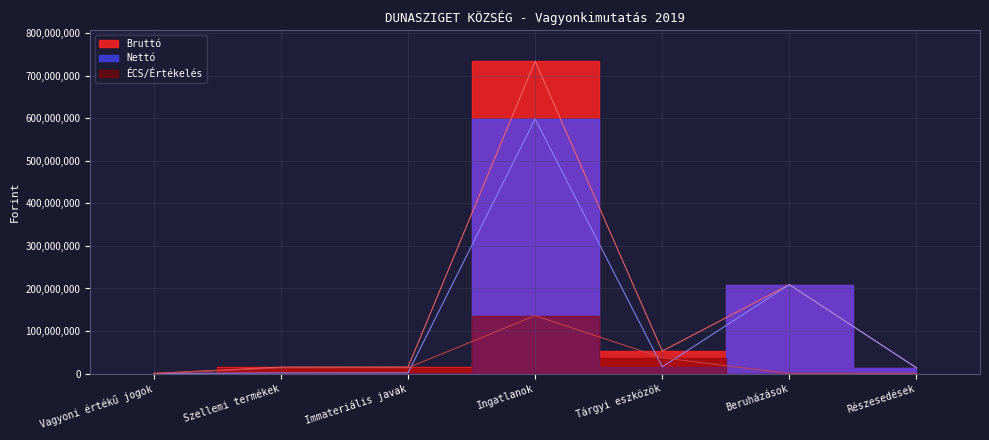

Is it true that Bruttó equals 15223535 at Immateriális javak?

True